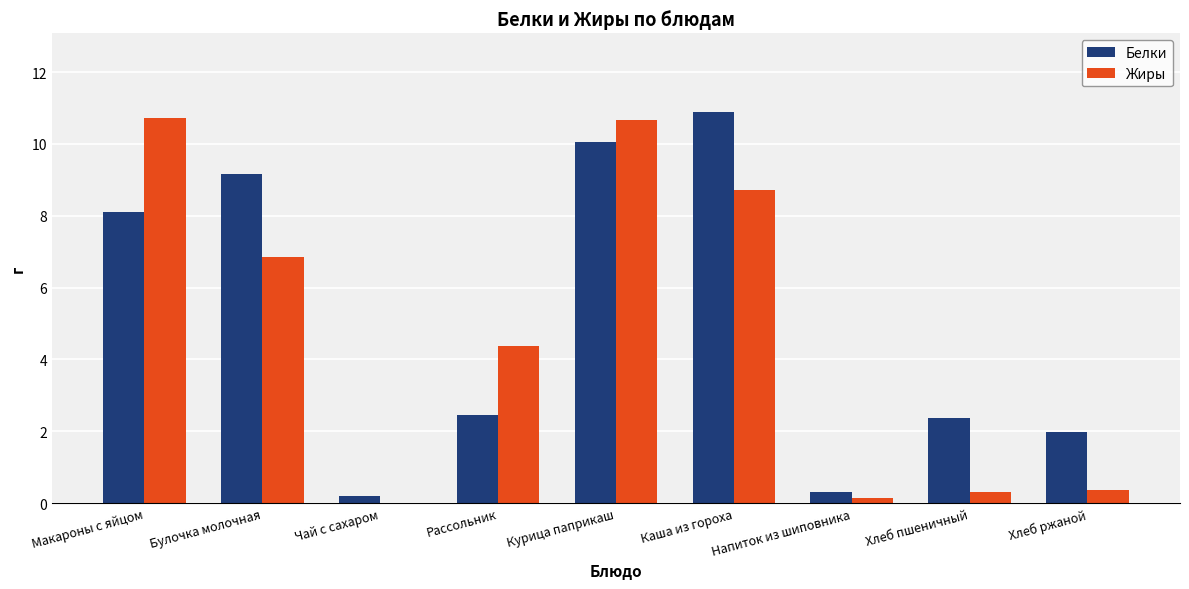

How many positive values does the Жиры series have?

8